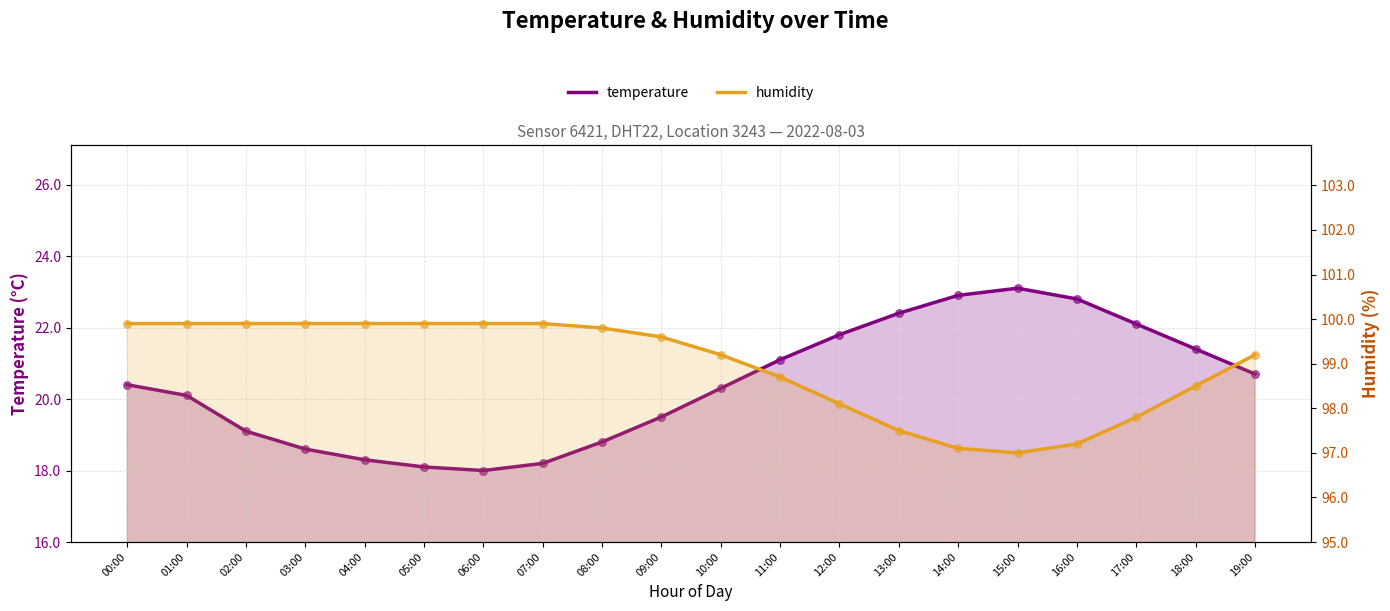

Is the value of temperature at 00:00 greater than the value of humidity at 09:00?

No